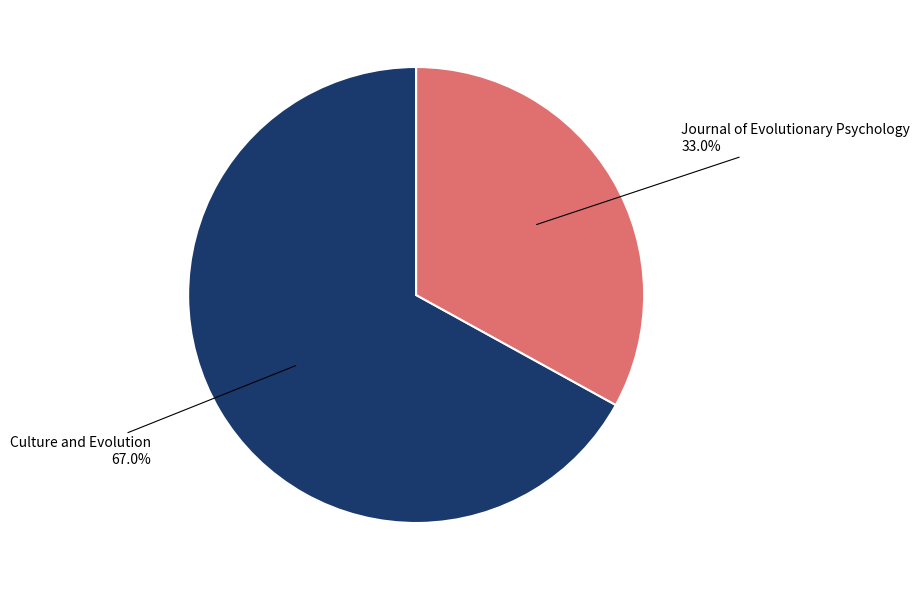

Is there a majority slice in this chart?

Yes